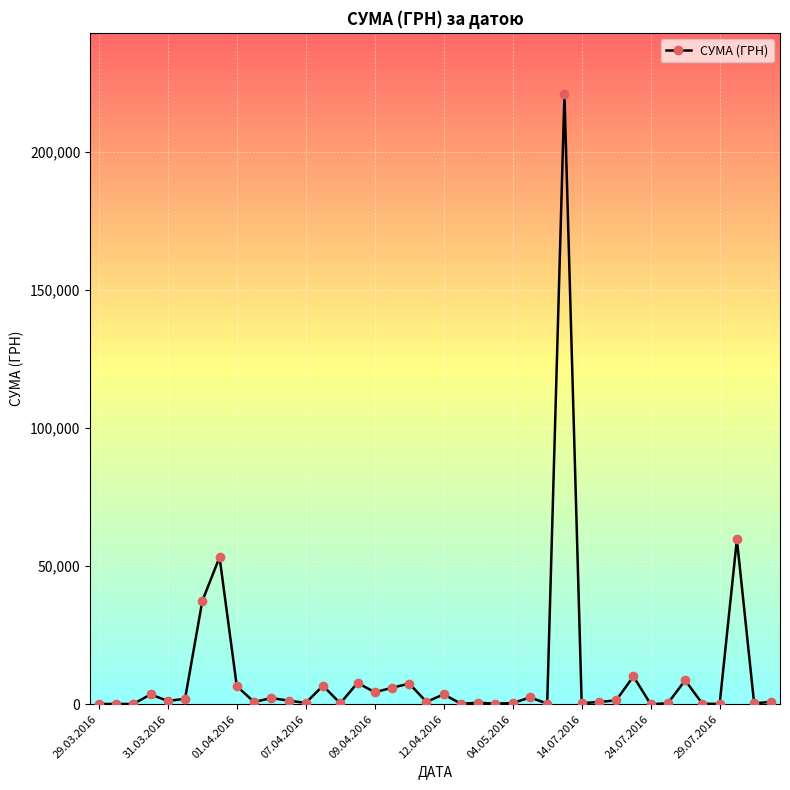

What is the average value?

11353.0